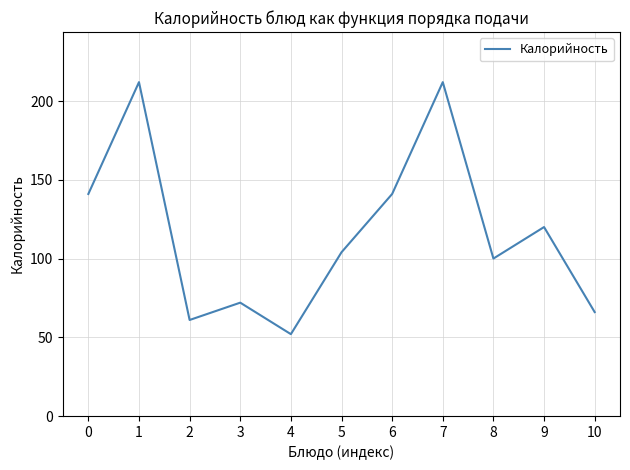

What is the maximum value shown in the chart?

212